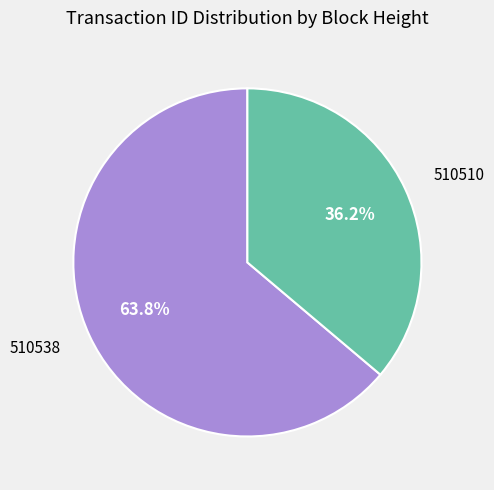

Is there any slice that represents more than half of the pie?

Yes